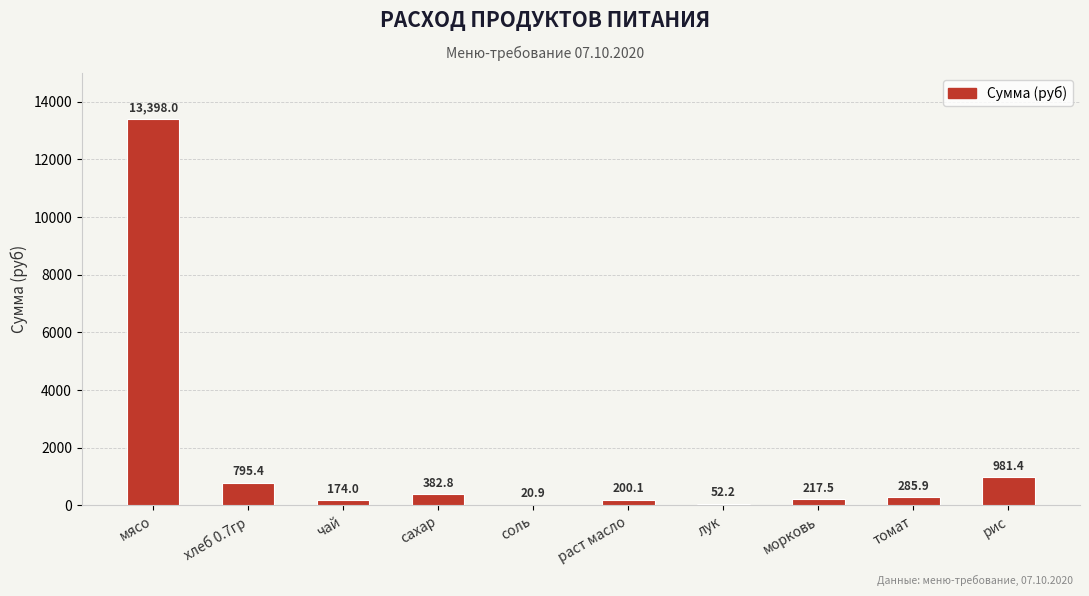

What is the maximum value shown in the chart?

13398.0